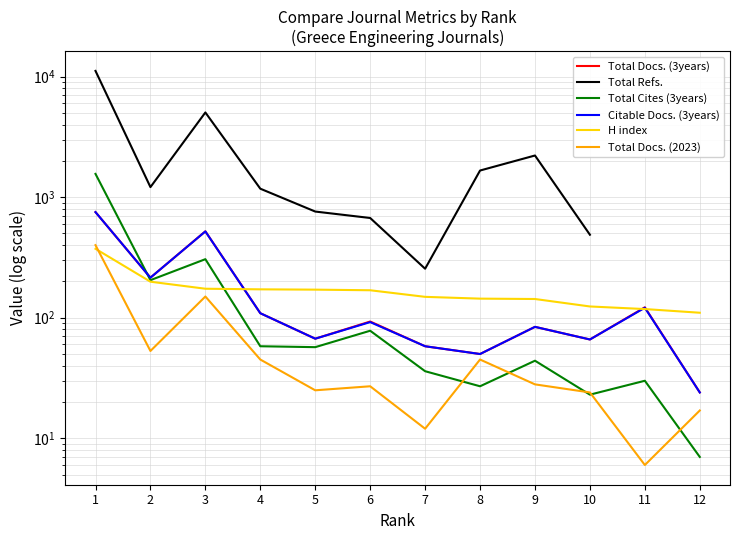

After their last crossing, which series has the higher values: Total Cites (3years) or Total Docs. (3years)?

Total Docs. (3years)